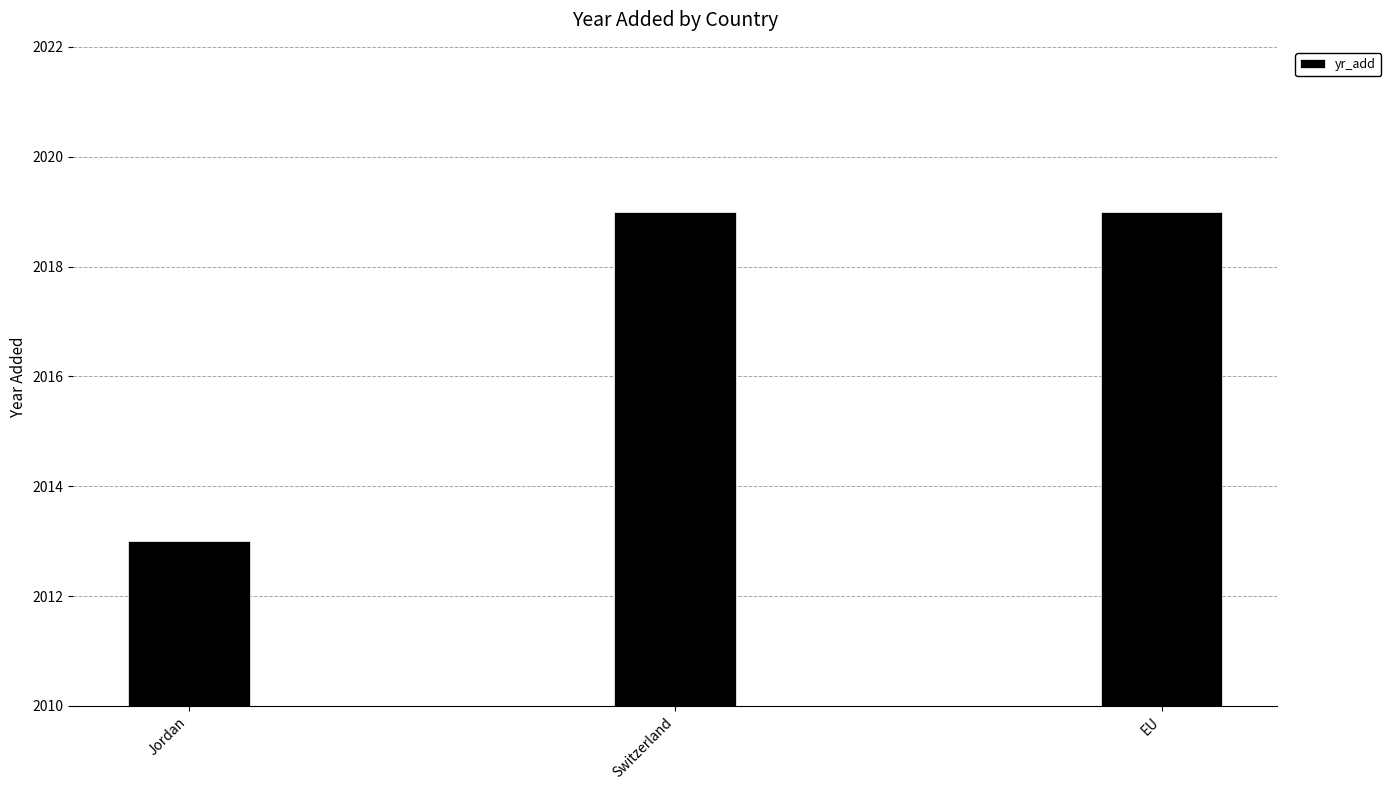

What is the difference between the second highest and minimum values?

6